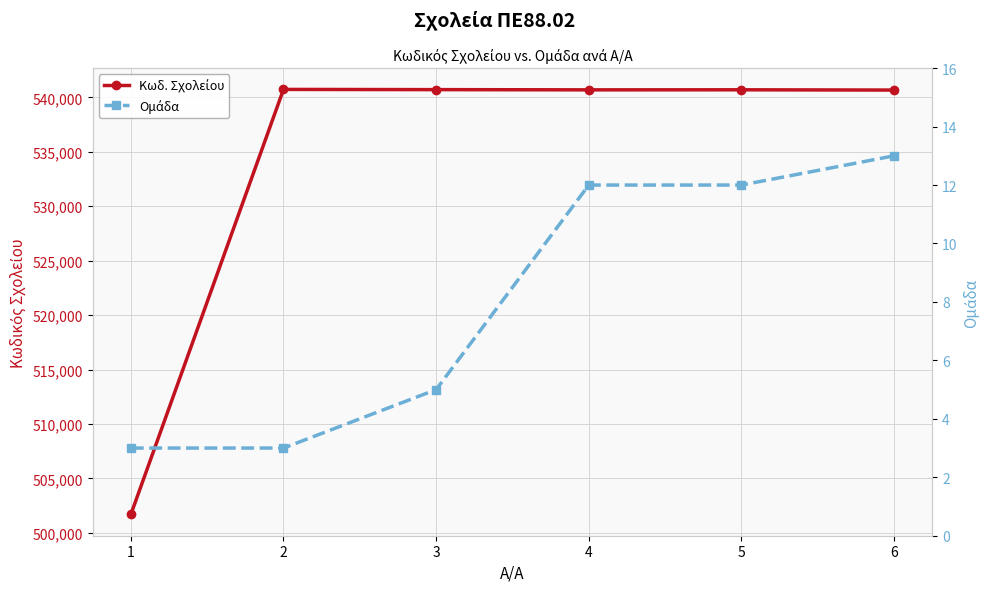

What is the sum of all Κωδ. Σχολείου values?

3205186